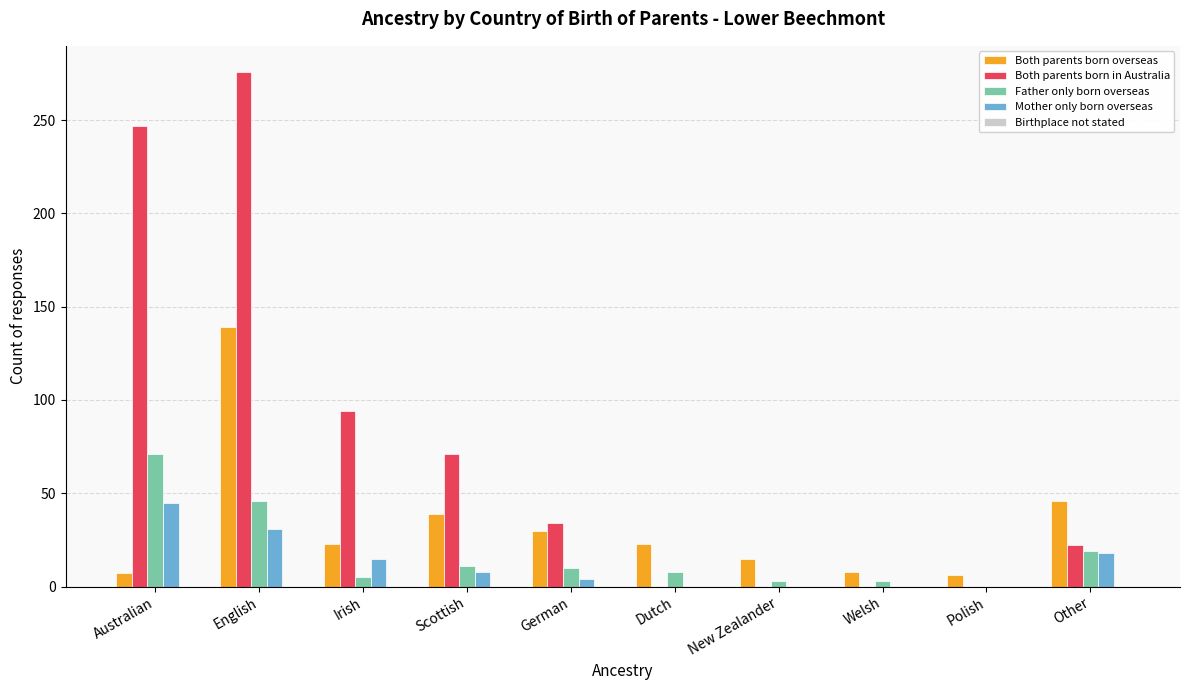

Is the value of Both parents born overseas at Scottish greater than the value of Father only born overseas at Scottish?

Yes